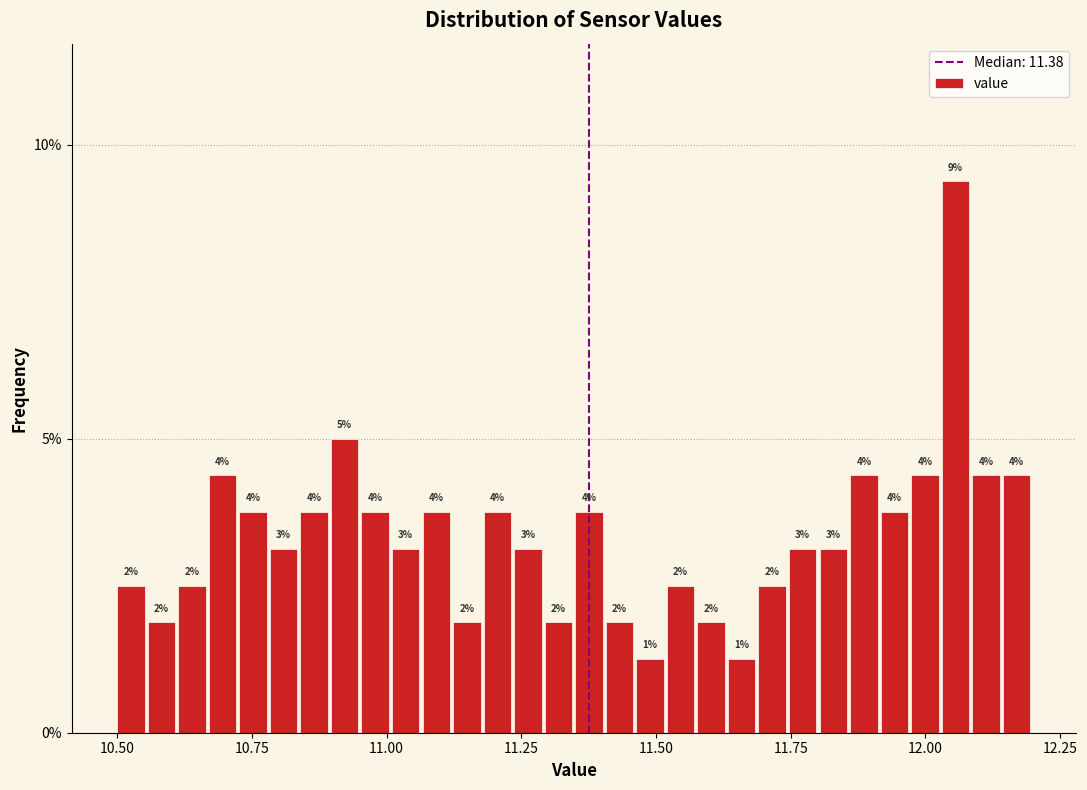

Around what value on the x-axis is the tallest bar? Give the approximate position of its centre, as read against the axis.

12.05